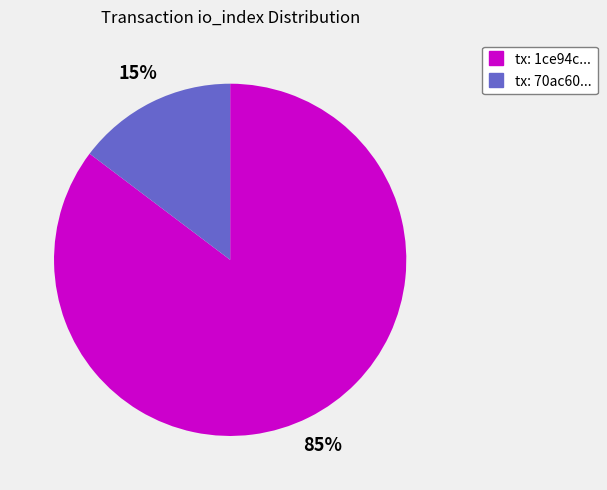

Count the number of slices in the pie.

2